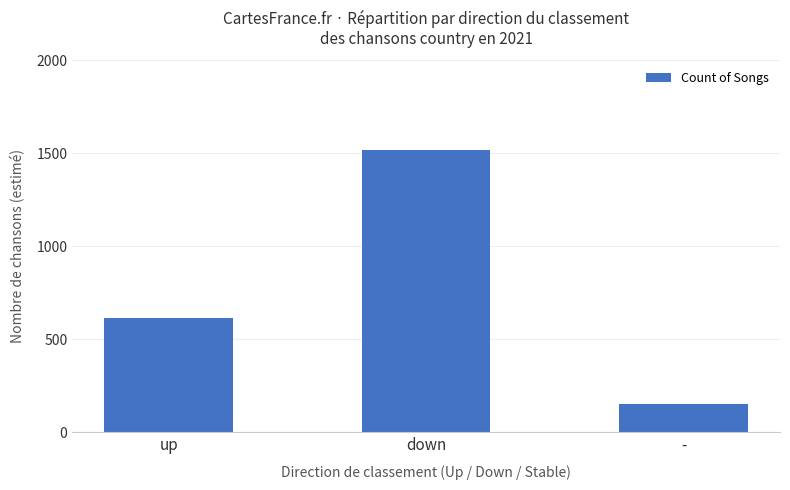

Which label corresponds to the smallest value in the chart?

-